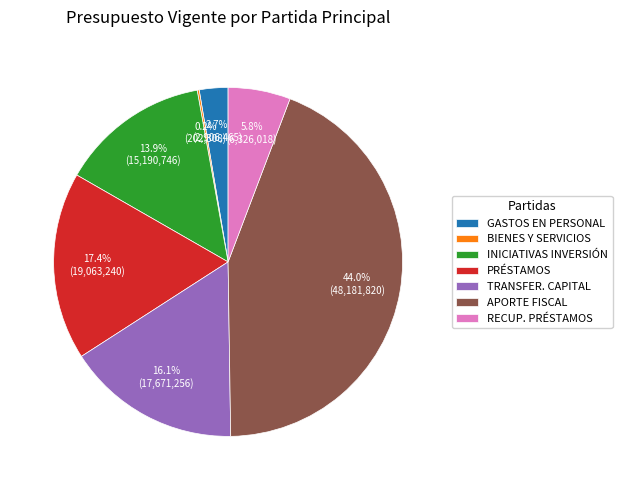

Which category has the biggest portion of the pie?

APORTE FISCAL